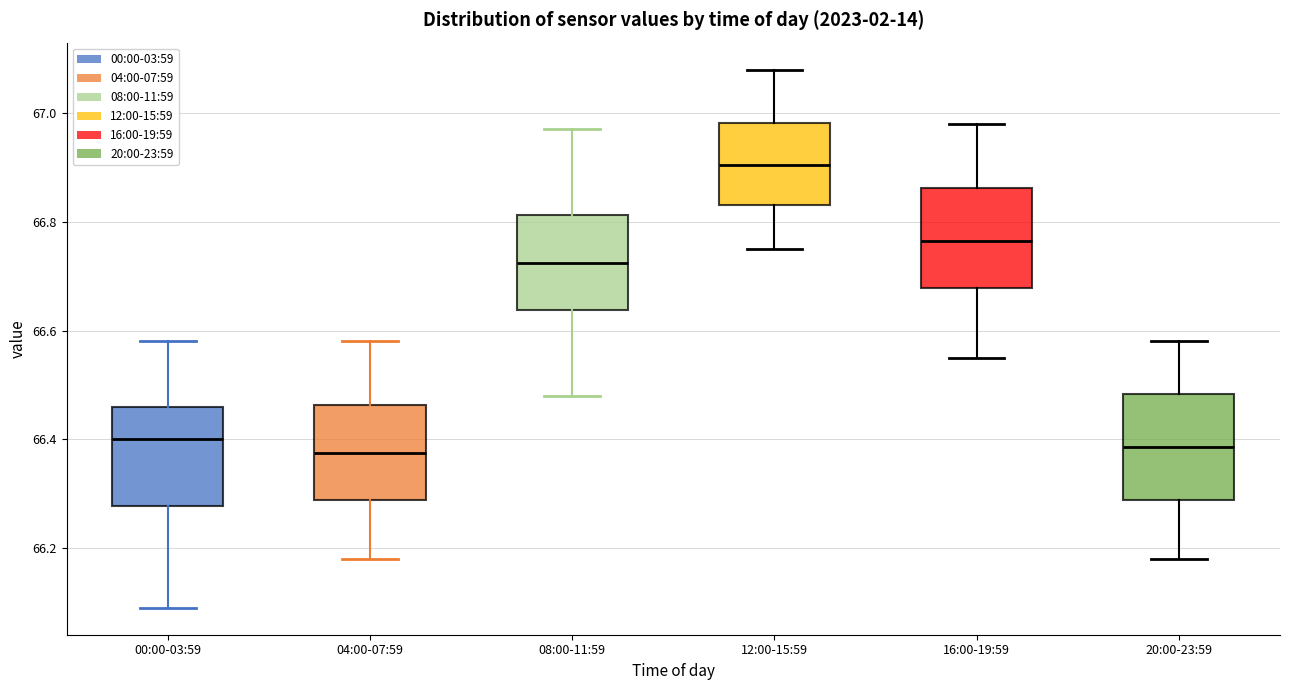

Reading left to right, read every box against the y-axis: the position of its median line, the range the box covers, and the ends of its whiskers. The values are not printed on the chart, so give them approximately, as read against the axis.

00:00-03:59: median 66.40, box 66.28 to 66.46, whiskers 66.10 to 66.58
04:00-07:59: median 66.38, box 66.28 to 66.46, whiskers 66.18 to 66.58
08:00-11:59: median 66.72, box 66.64 to 66.82, whiskers 66.48 to 66.98
12:00-15:59: median 66.90, box 66.84 to 66.98, whiskers 66.76 to 67.08
16:00-19:59: median 66.76, box 66.68 to 66.86, whiskers 66.56 to 66.98
20:00-23:59: median 66.38, box 66.28 to 66.48, whiskers 66.18 to 66.58